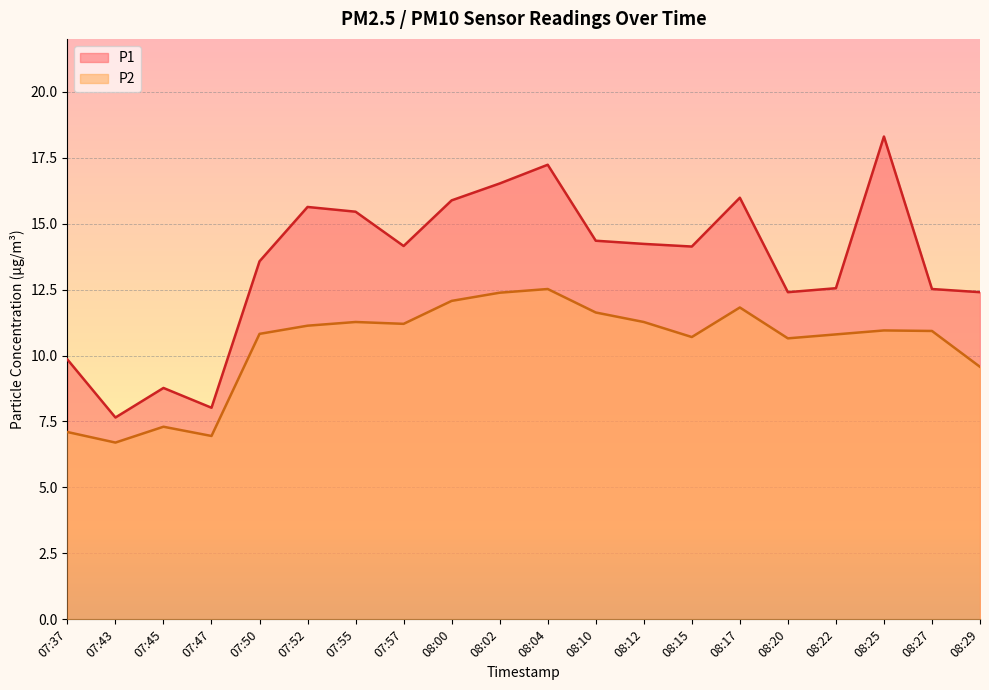

Reading left to right, transcribe all the data shown in this chart.

P1: 07:37=9.8	07:43=7.7	07:45=8.8	07:47=8.0	07:50=13.6	07:52=15.6	07:55=15.4	07:57=14.2	08:00=15.9	08:02=16.5	08:04=17.2	08:10=14.3	08:12=14.2	08:15=14.1	08:17=16.0	08:20=12.4	08:22=12.6	08:25=18.3	08:27=12.5	08:29=12.4
P2: 07:37=7.1	07:43=6.7	07:45=7.3	07:47=7.0	07:50=10.8	07:52=11.1	07:55=11.3	07:57=11.2	08:00=12.1	08:02=12.4	08:04=12.5	08:10=11.6	08:12=11.3	08:15=10.7	08:17=11.8	08:20=10.7	08:22=10.8	08:25=10.9	08:27=10.9	08:29=9.6